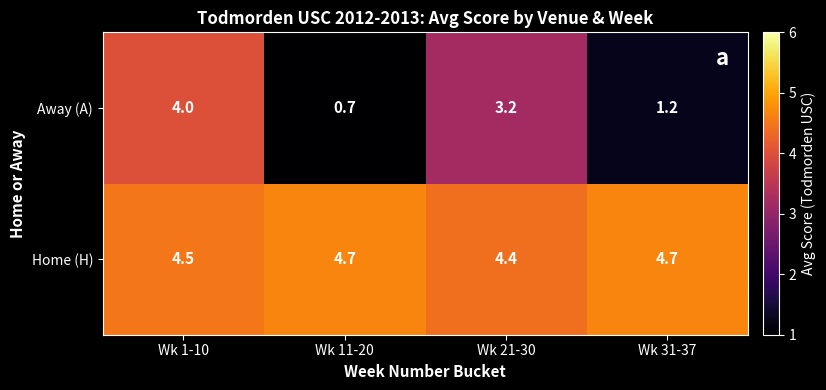

Which series has the widest spread of values?

Away (A)